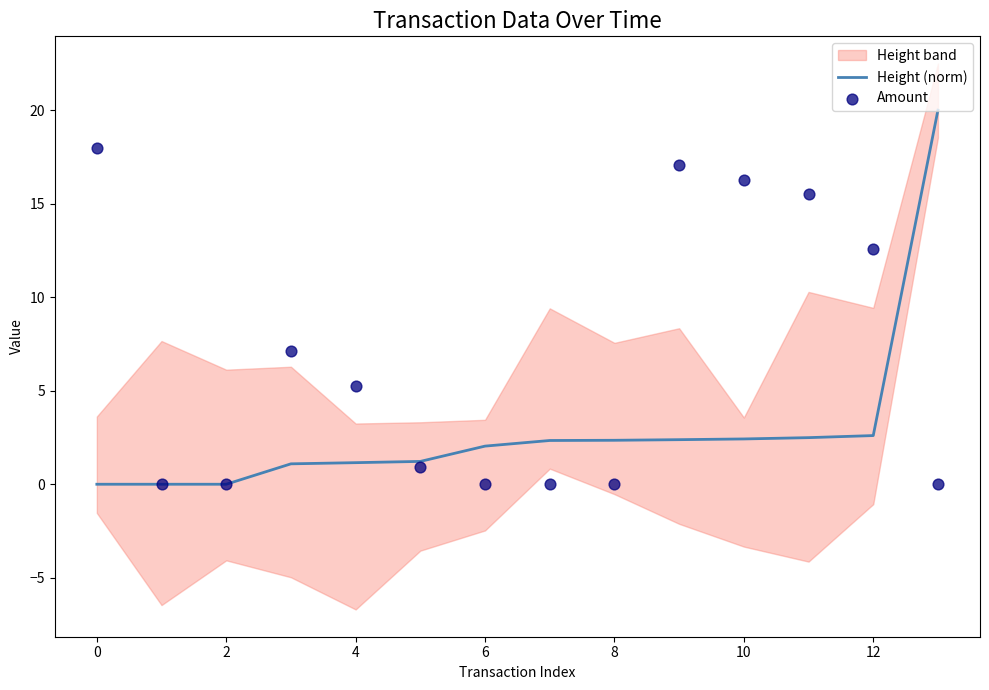

True or false: Height (norm) has a value of 1.4 at 10.

False